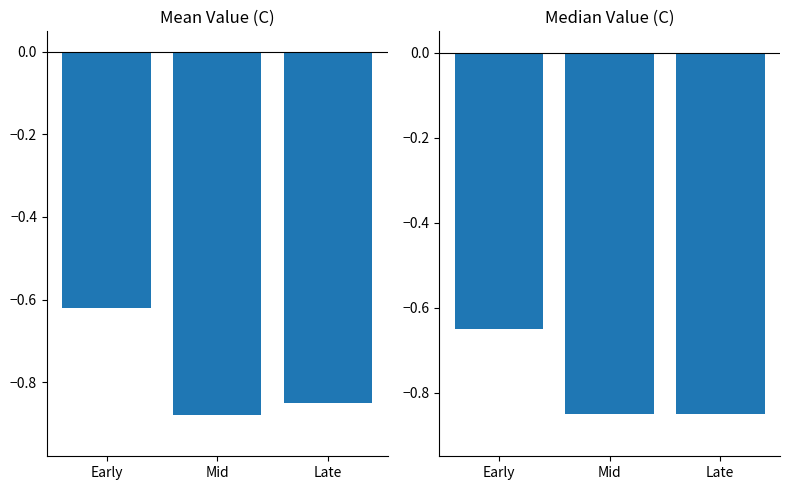

Does the chart contain stacked bars?

No